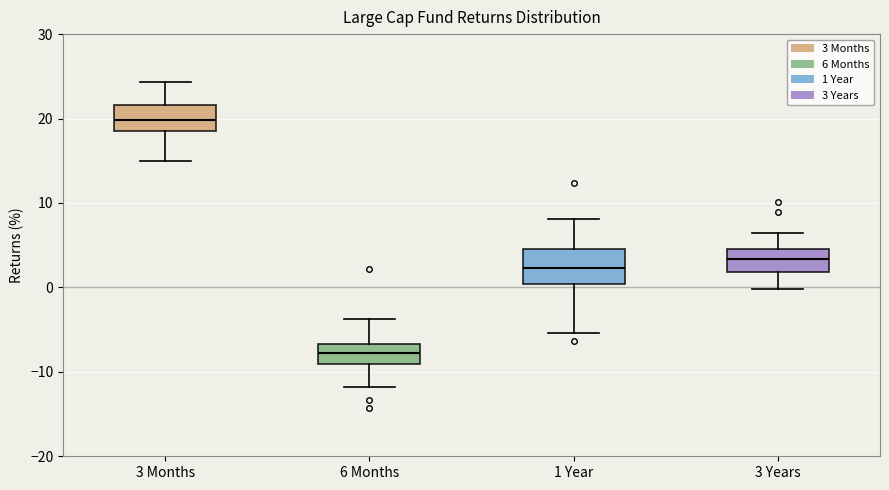

Comparing the boxes themselves (not the whiskers), which one is the tallest?

1 Year